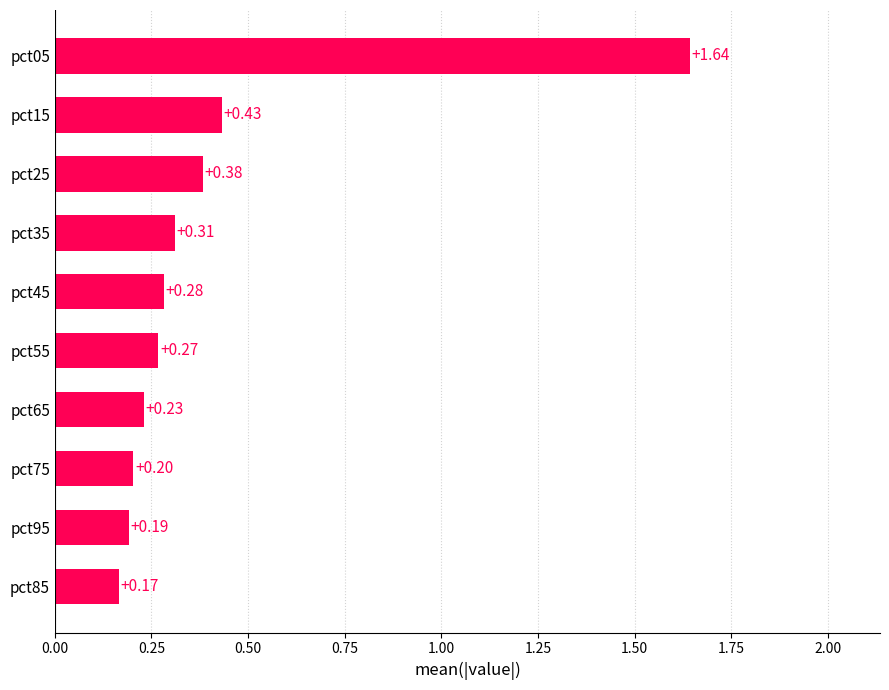

Rank the categories by value from lowest to highest.

pct85, pct95, pct75, pct65, pct55, pct45, pct35, pct25, pct15, pct05